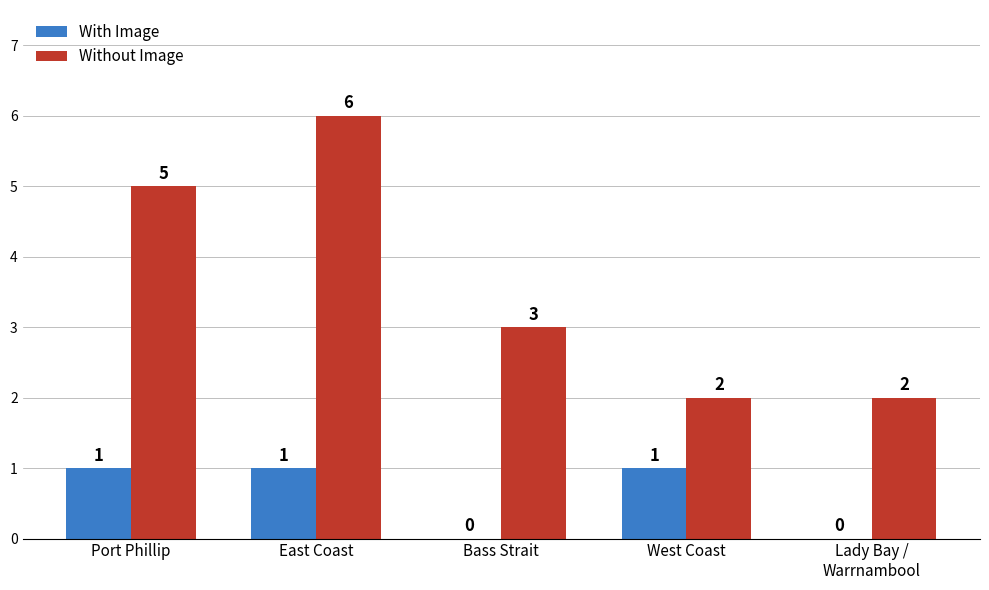

What is the maximum value shown in the chart?

6